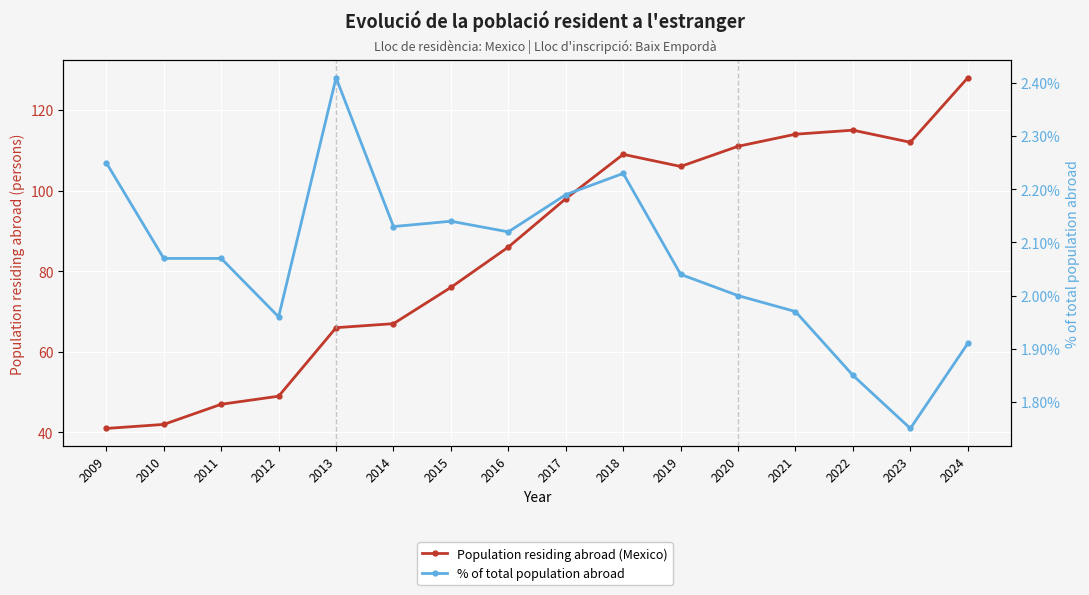

How many interior local peaks does the % of total population abroad series have?

3